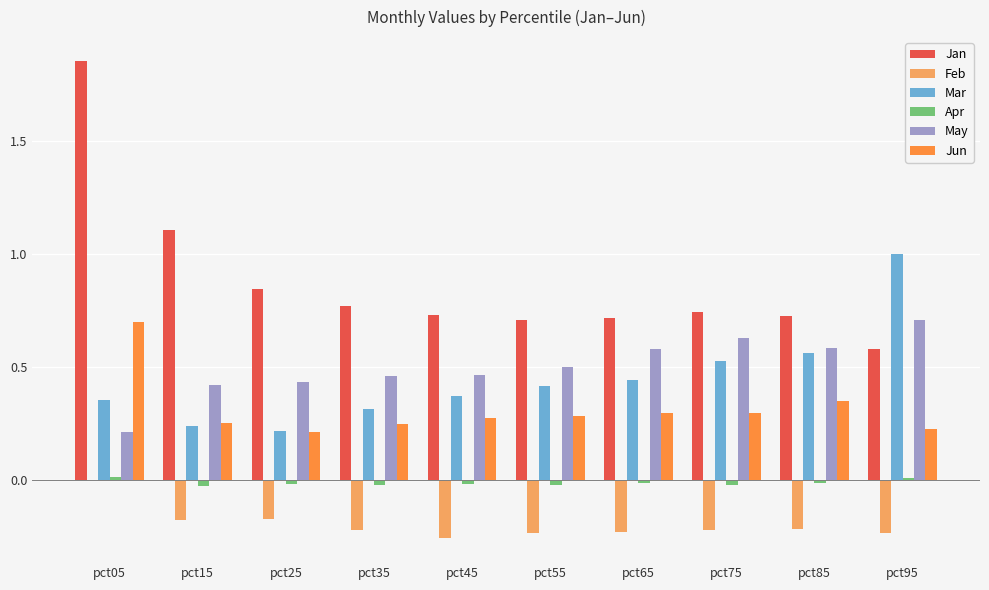

Is the value of Apr at pct95 greater than the value of Jun at pct95?

No